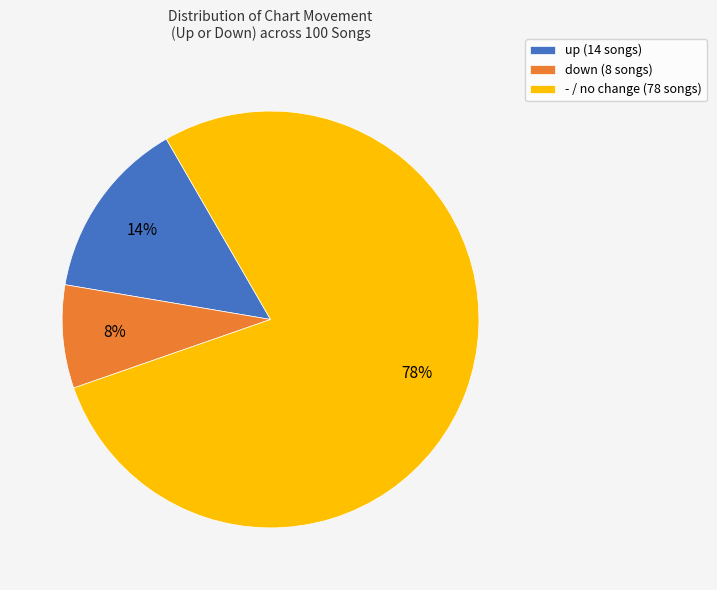

Combined, do - / no change (78 songs) and down (8 songs) account for over 50%?

Yes